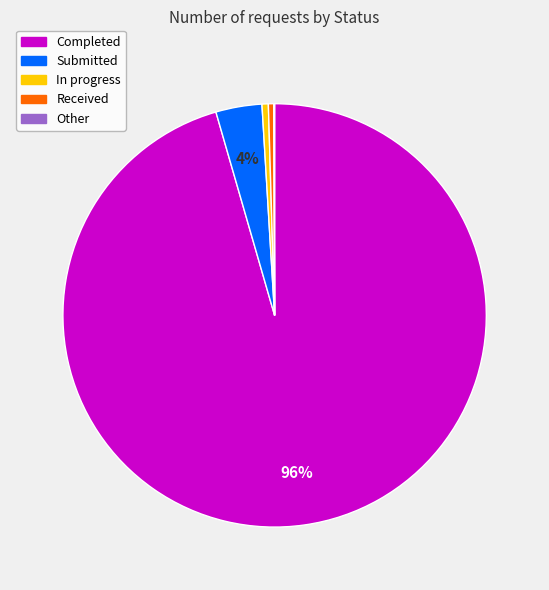

Do Received and In progress together represent more than half of the pie?

No